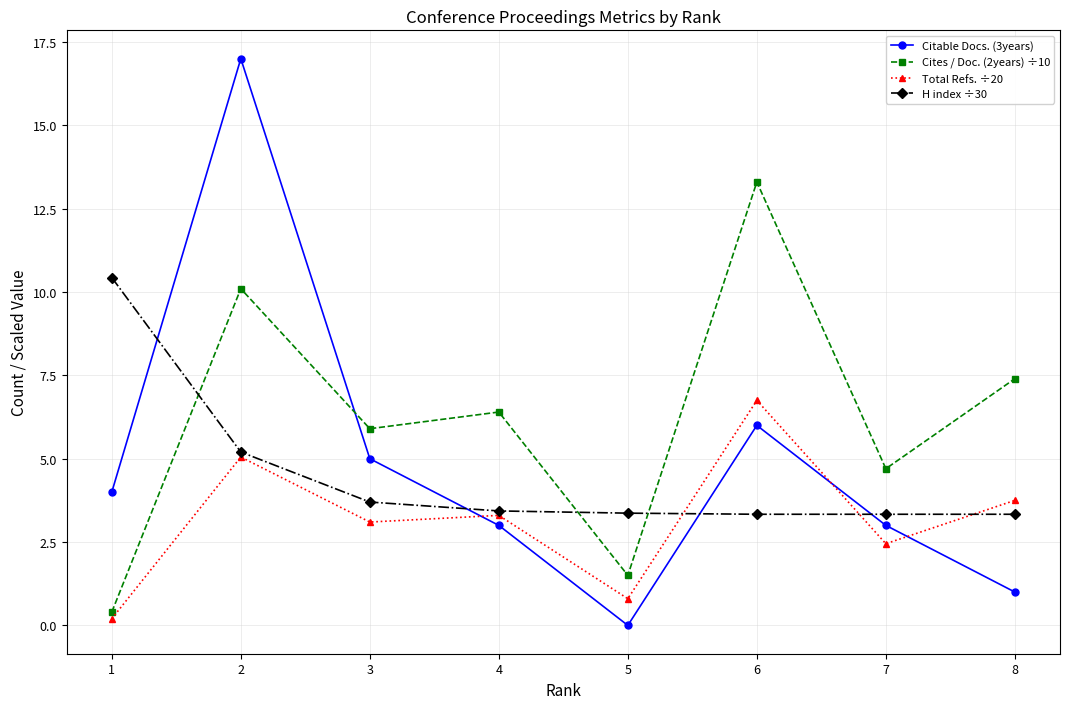

In Total Refs. ÷20, how many points are lower than both neighbors (excluding endpoints)?

3